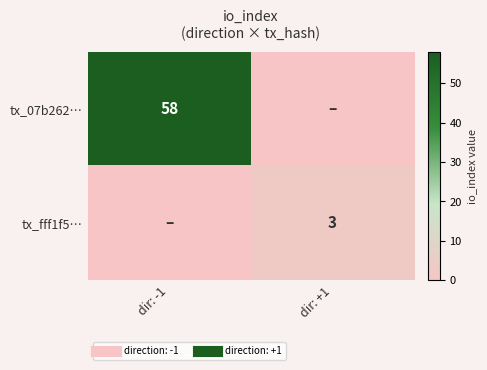

Is it true that tx_07b262… equals 87 at dir: -1?

False